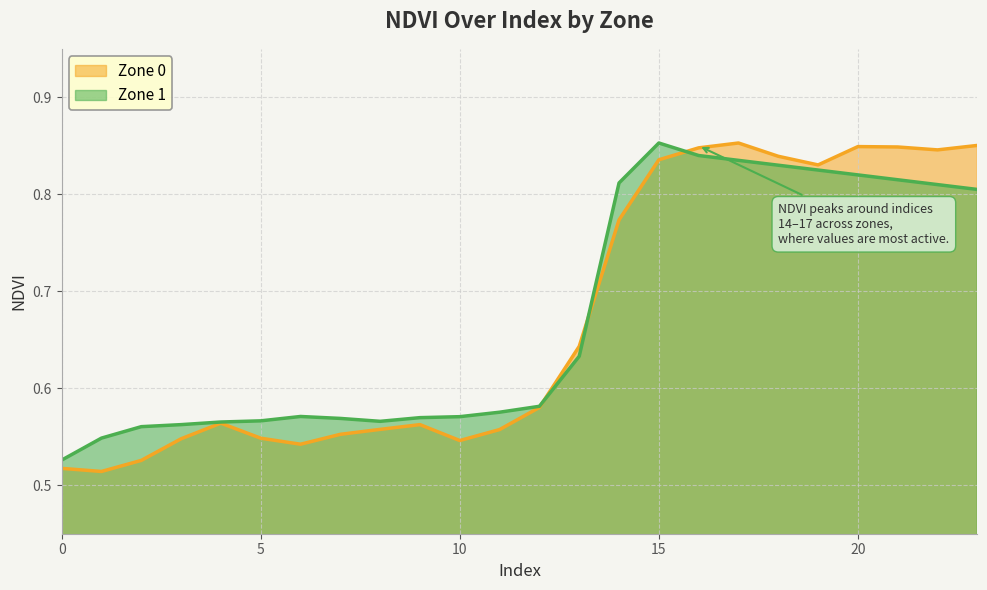

What is the difference between the maximum and minimum values in the Zone 0 series?

0.3